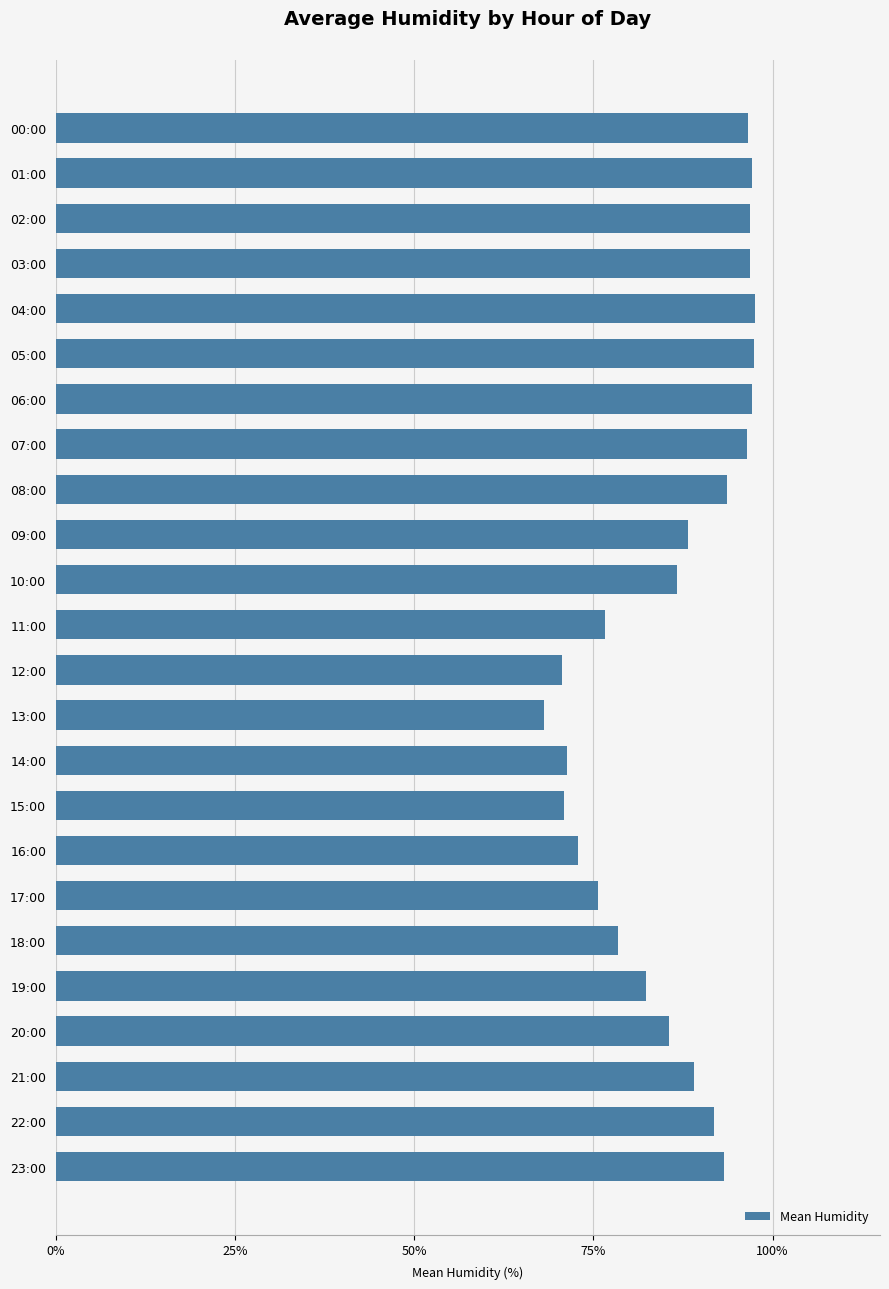

Which has a higher value, 05:00 or 15:00?

05:00